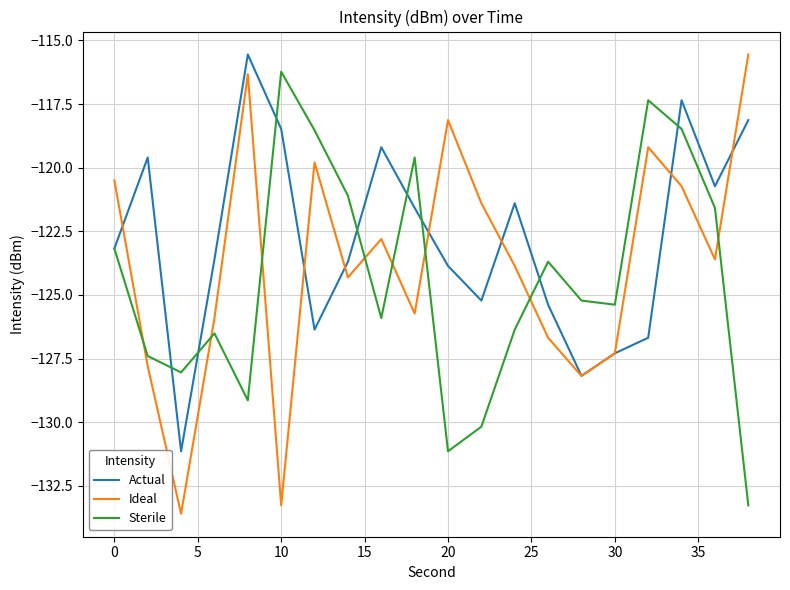

Which series ends up on top after the final intersection of Ideal and Sterile?

Ideal